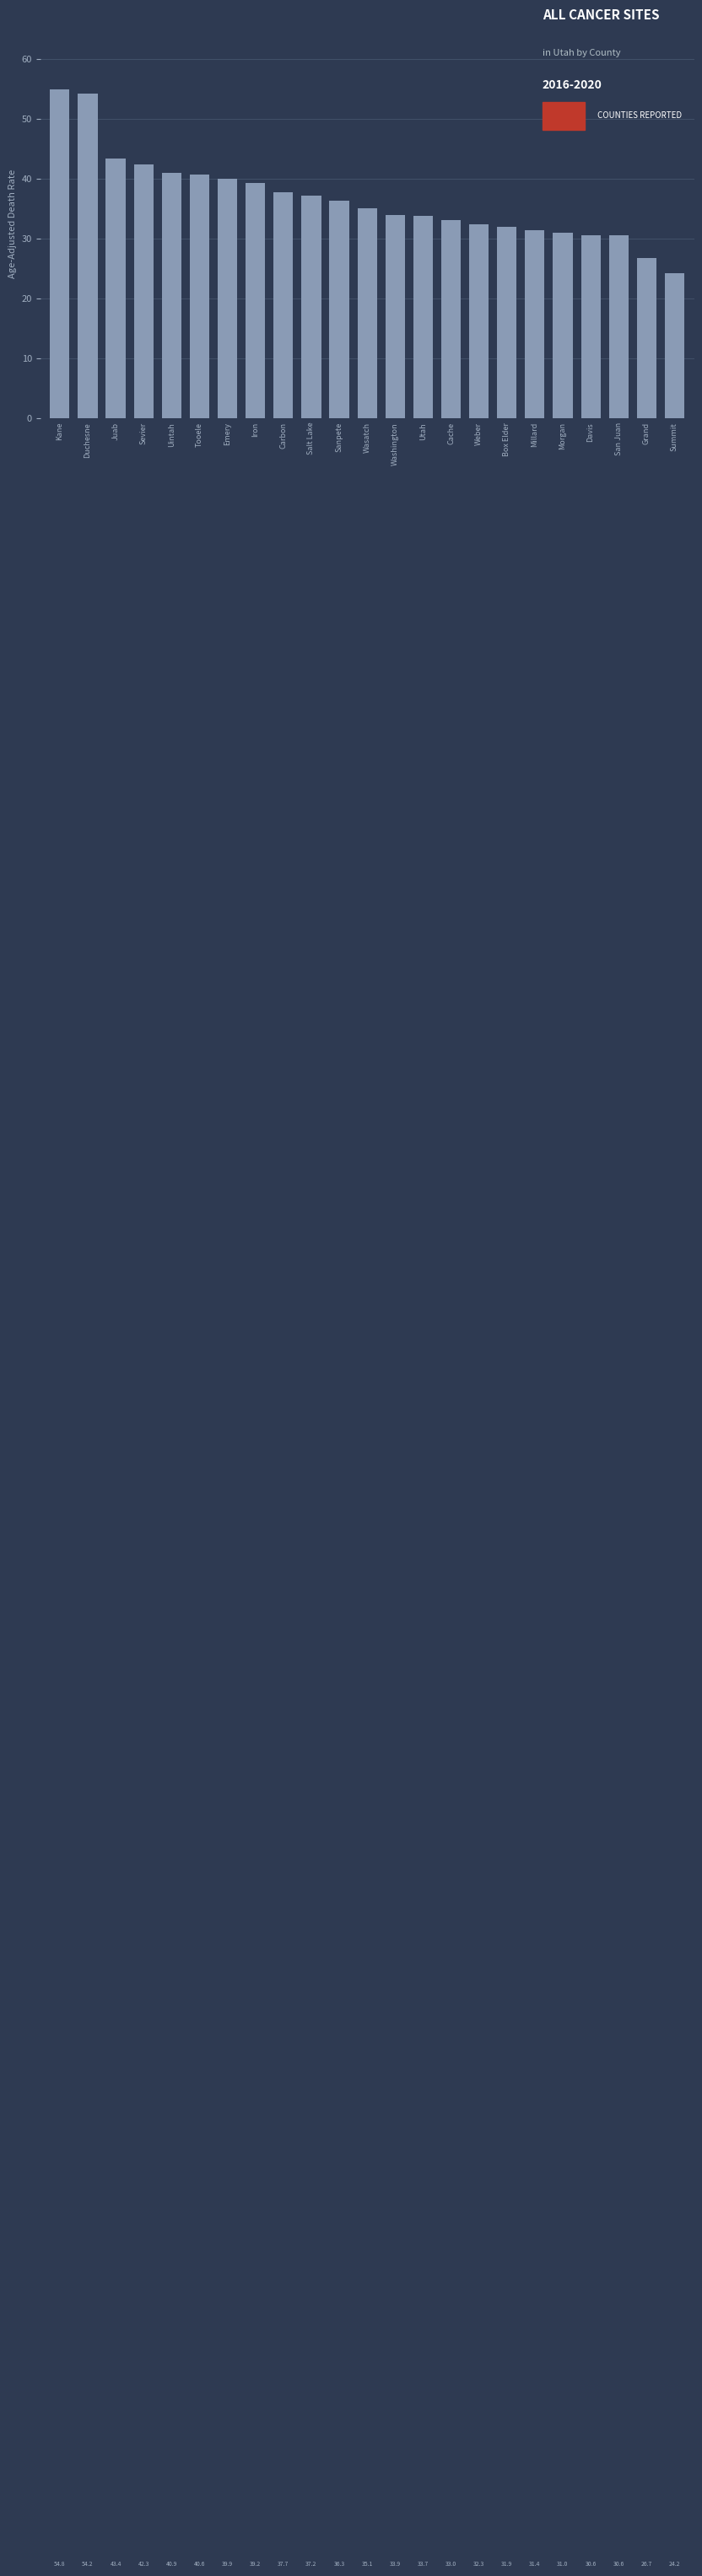

What is the average value?

36.6